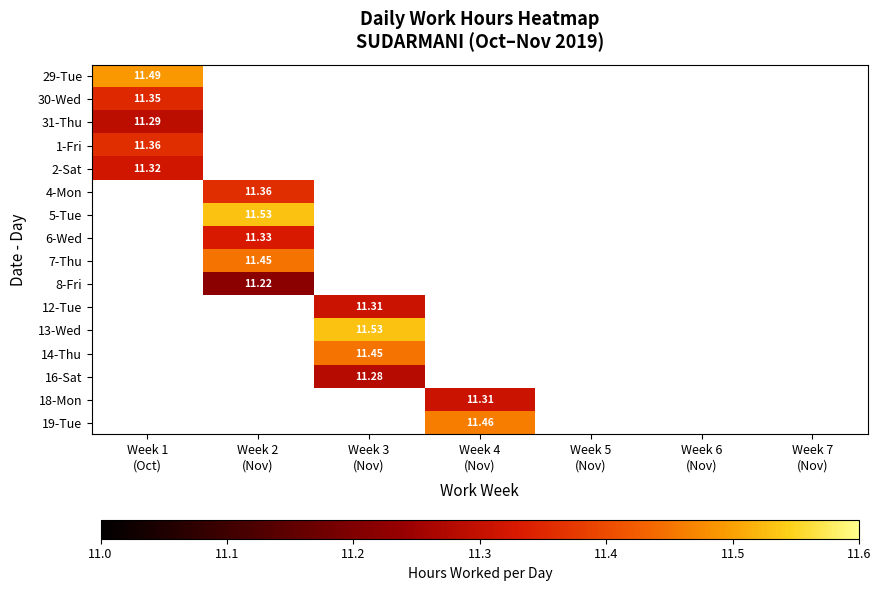

How many distinct data groups are displayed?

16